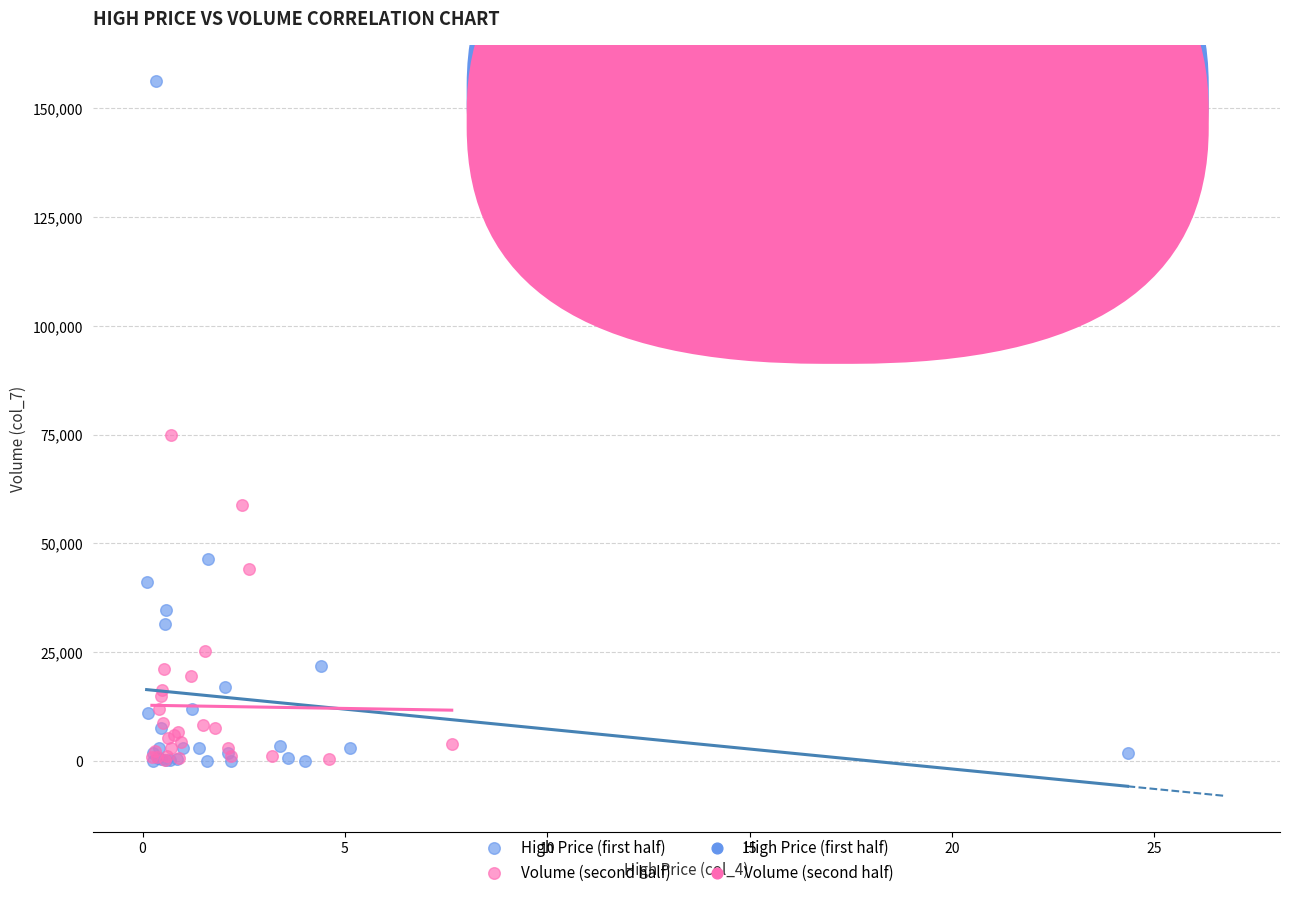

Which series contains the highest Y value?

High Price (first half)